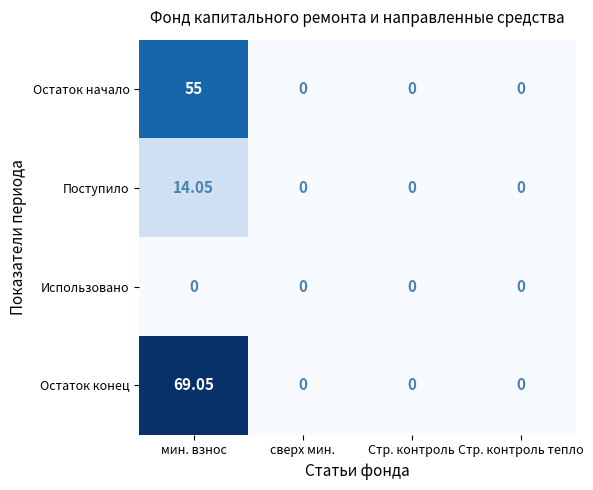

Rank the series by their maximum value, from lowest to highest.

Использовано, Поступило, Остаток начало, Остаток конец